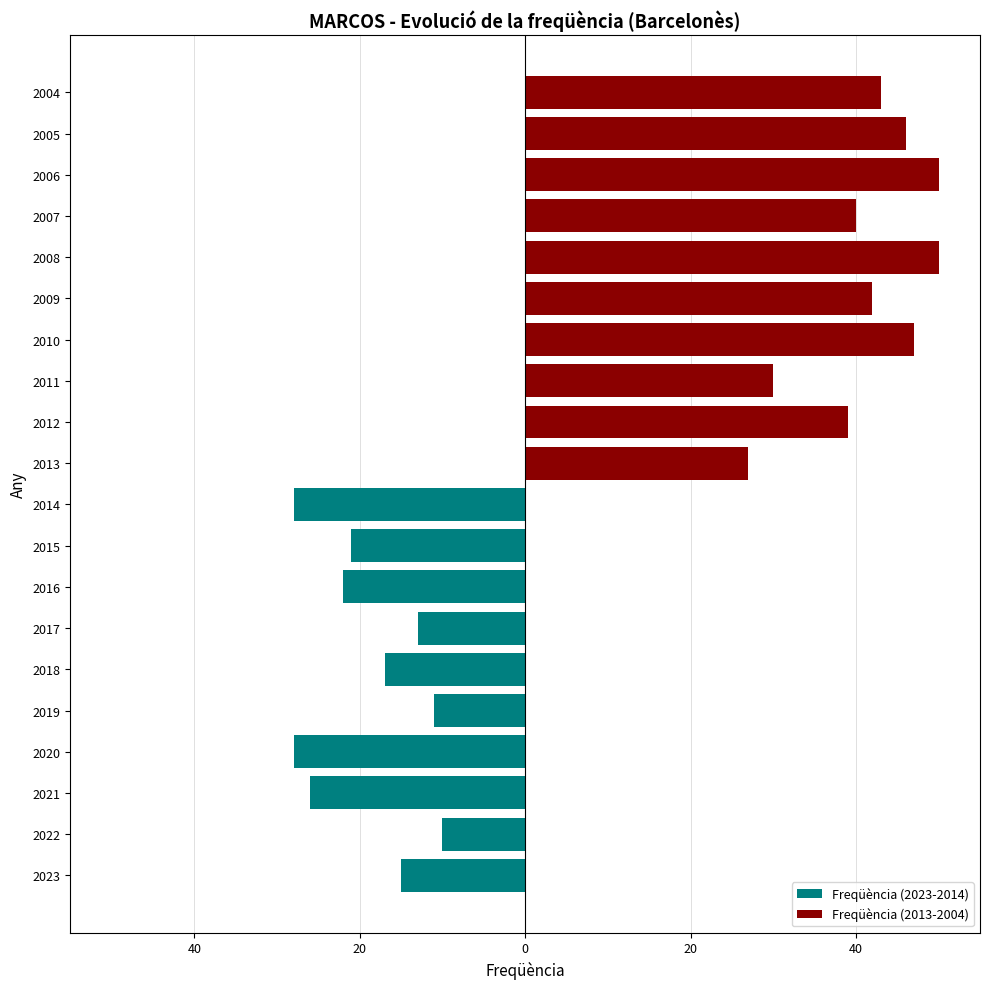

Does the chart contain stacked bars?

No